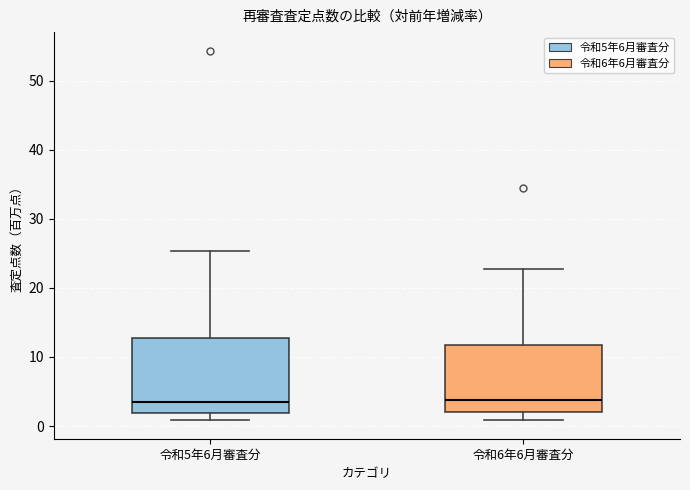

Comparing the boxes themselves (not the whiskers), which one is the tallest?

令和5年6月審査分